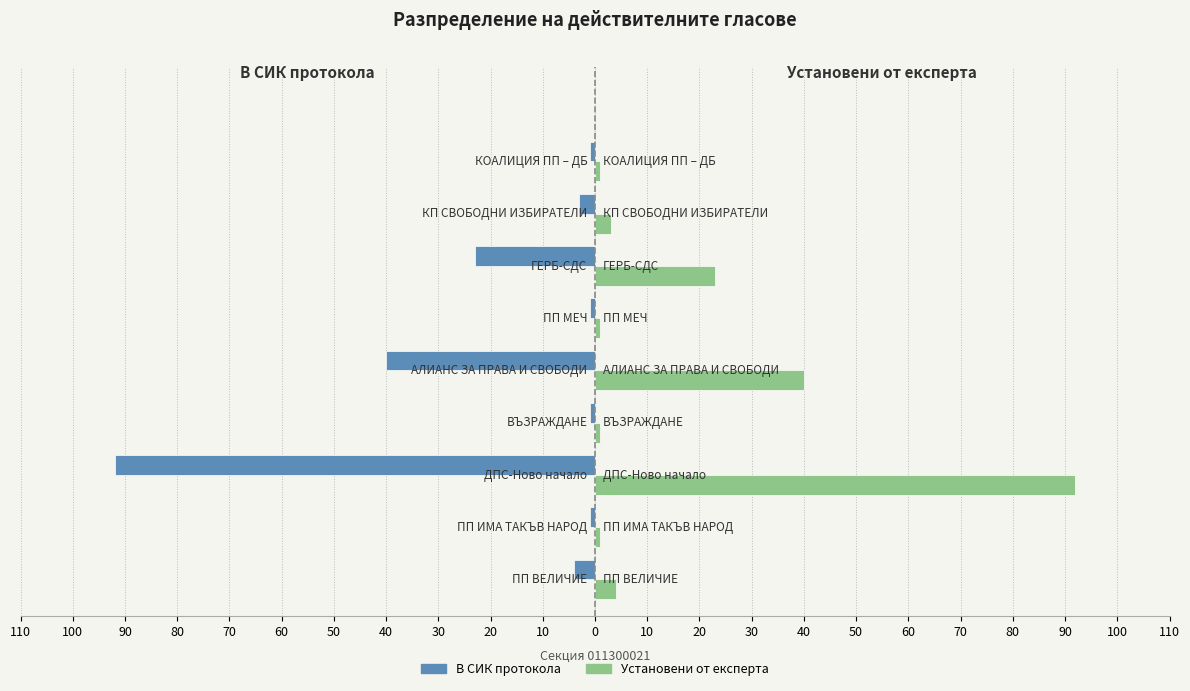

Rank the series by their maximum value, from lowest to highest.

В СИК протокола, Установени от експерта